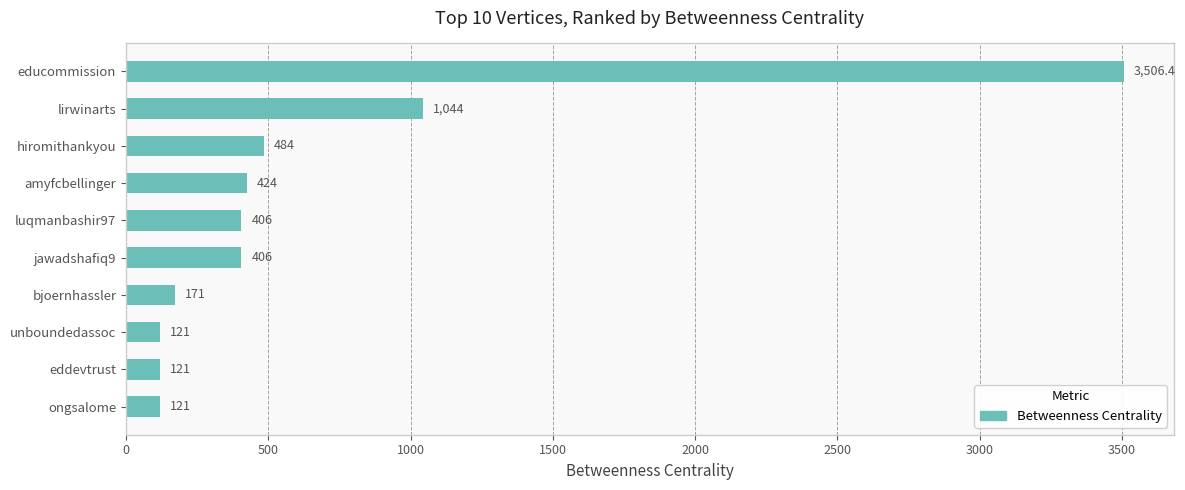

What is the smallest value displayed?

121.0